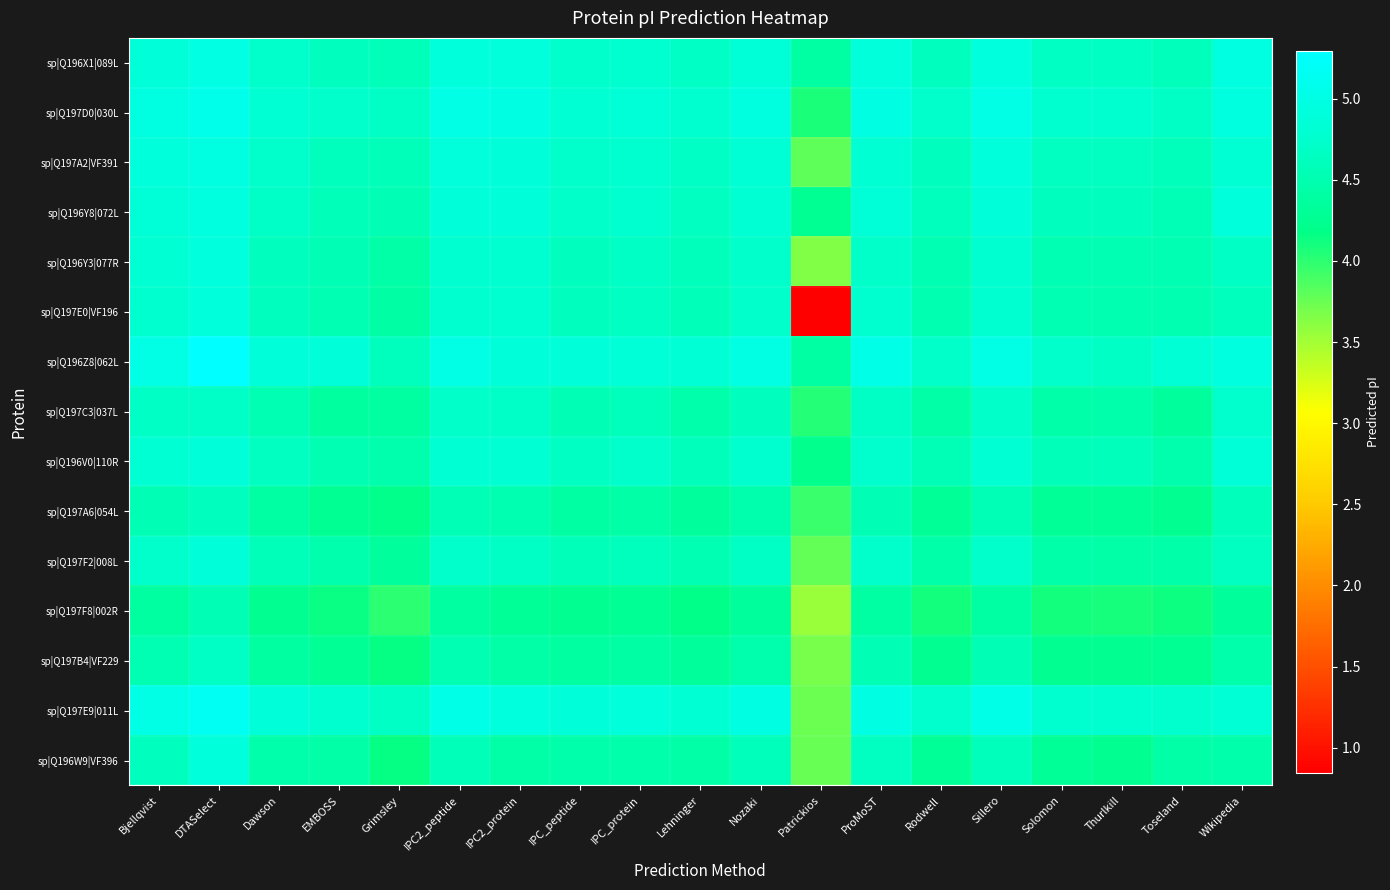

What is the spread (max minus min) of values at Lehninger?

0.6